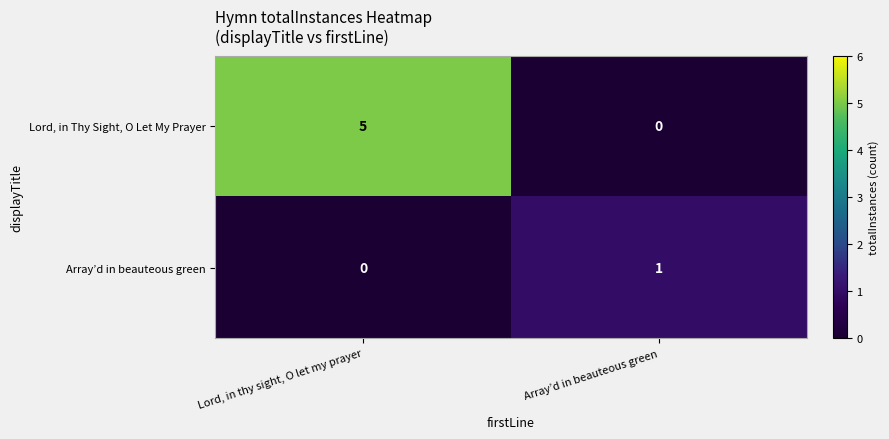

Between Lord, in thy sight, O let my prayer and Array’d in beauteous green, which series saw the biggest shift?

Lord, in Thy Sight, O Let My Prayer